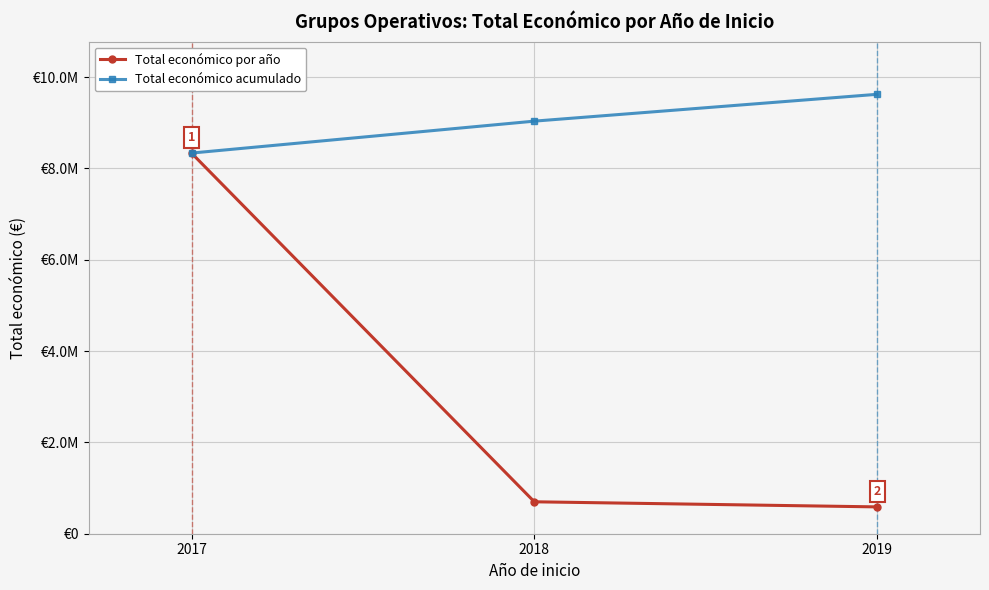

Reading right to left, what are all the values shown in this chart?

Total económico por año: 587734	699395	8337918
Total económico acumulado: 9625047	9037313	8337918